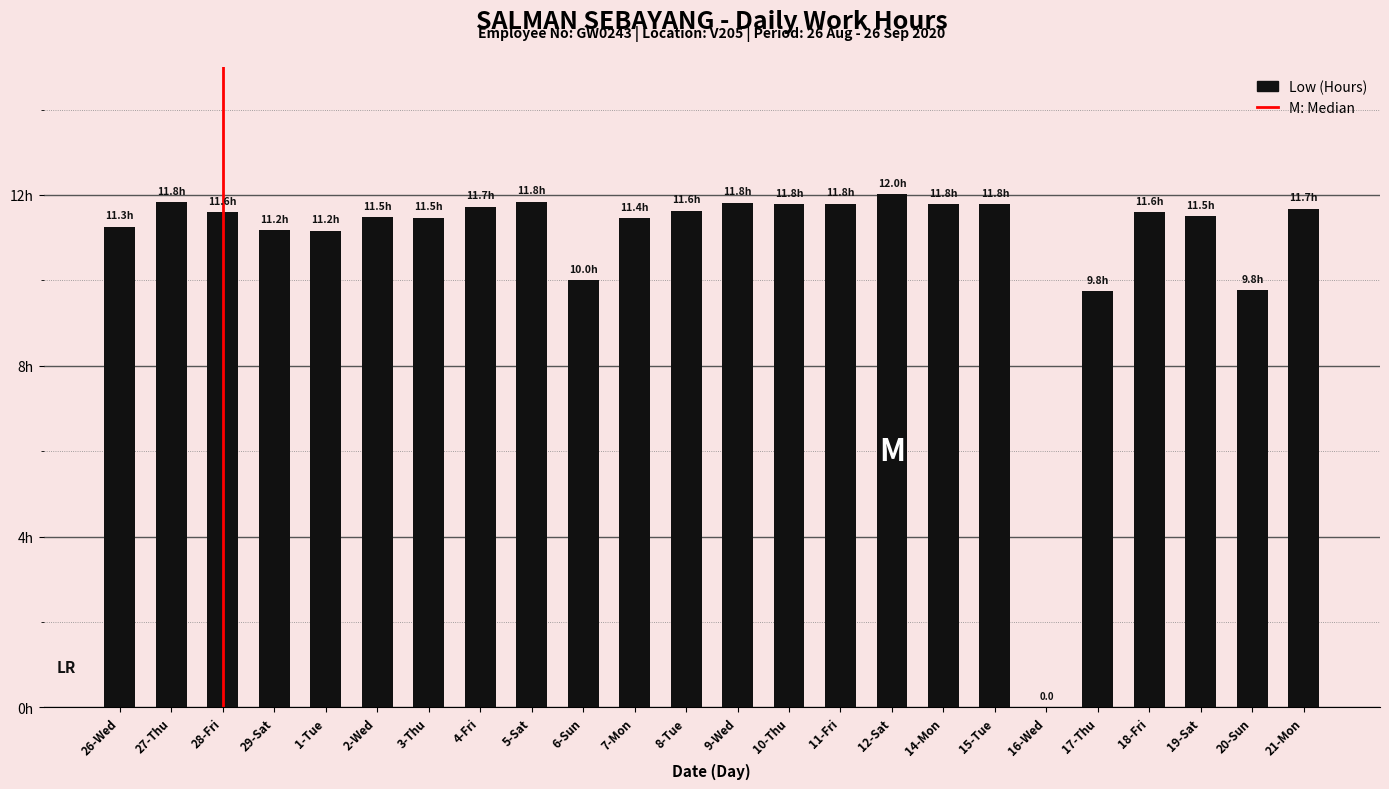

How many categories are shown in the chart?

24